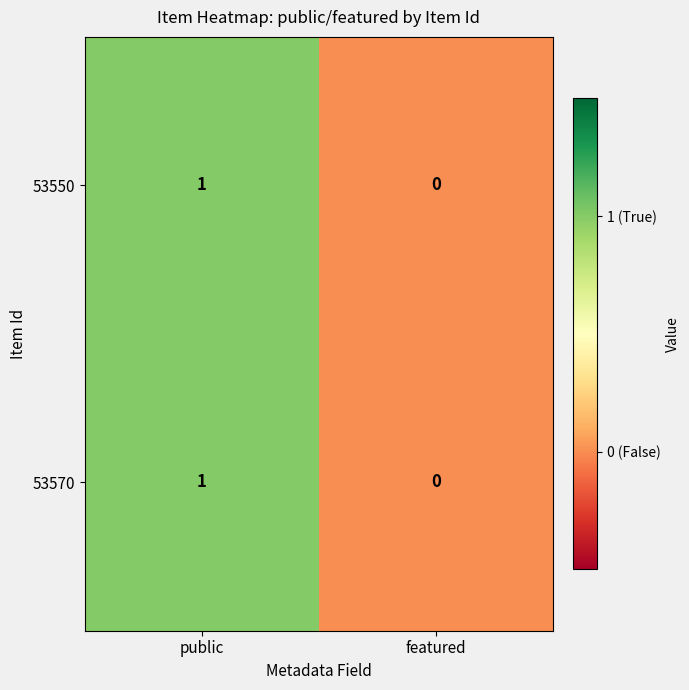

List the labels in order of 53570 value, largest first.

public, featured